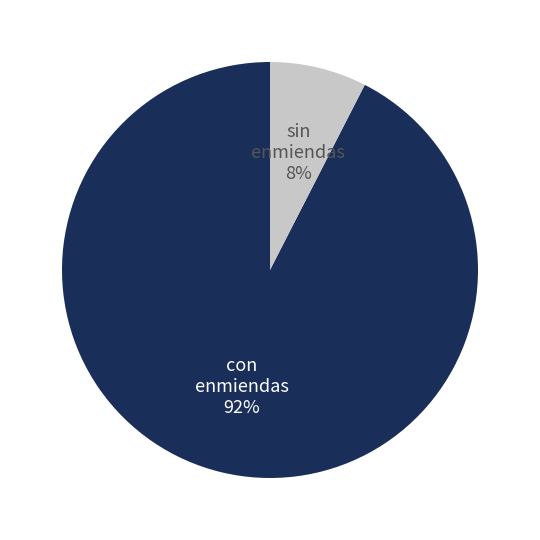

Is there a majority slice in this chart?

Yes